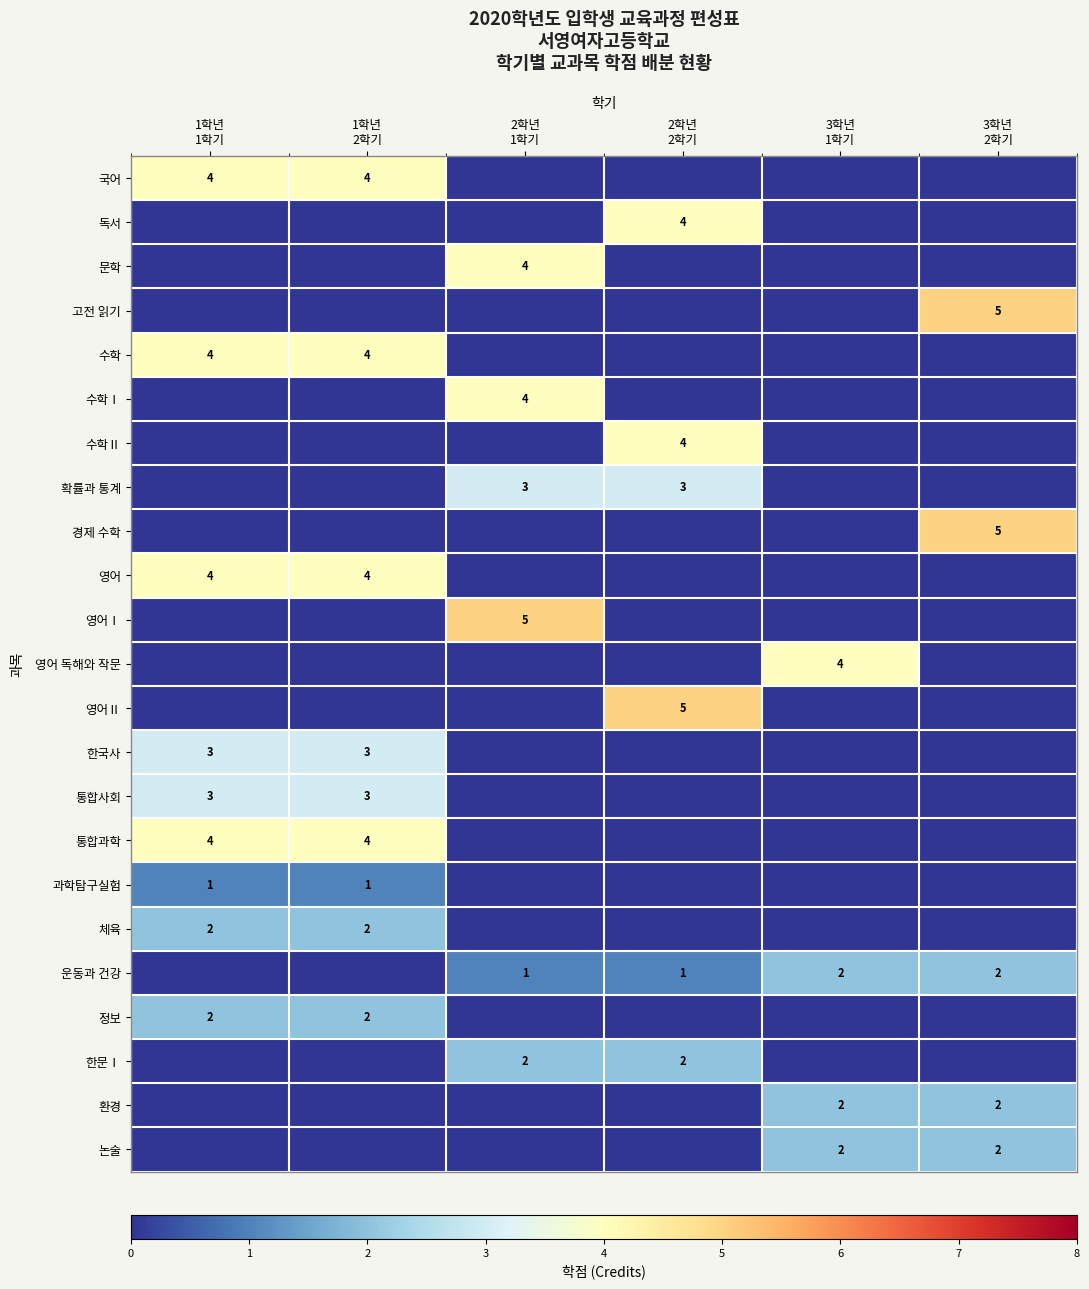

Rank the categories by 과학탐구실험 value from highest to lowest.

1학년 1학기, 1학년 2학기, 2학년 1학기, 2학년 2학기, 3학년 1학기, 3학년 2학기